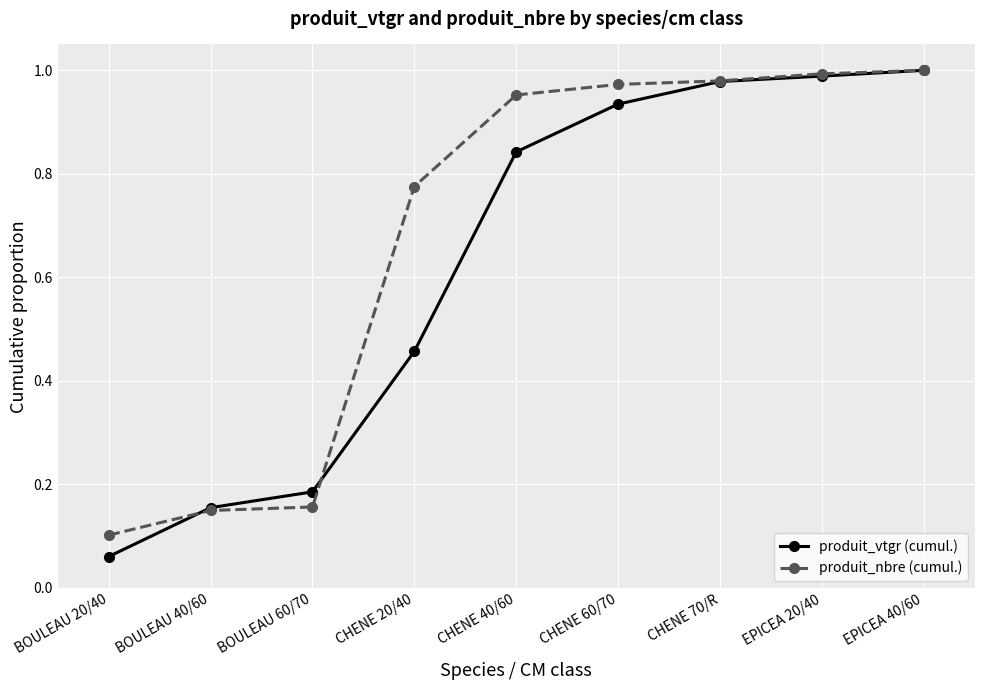

At which category does the chart reach its minimum across all series?

BOULEAU 20/40